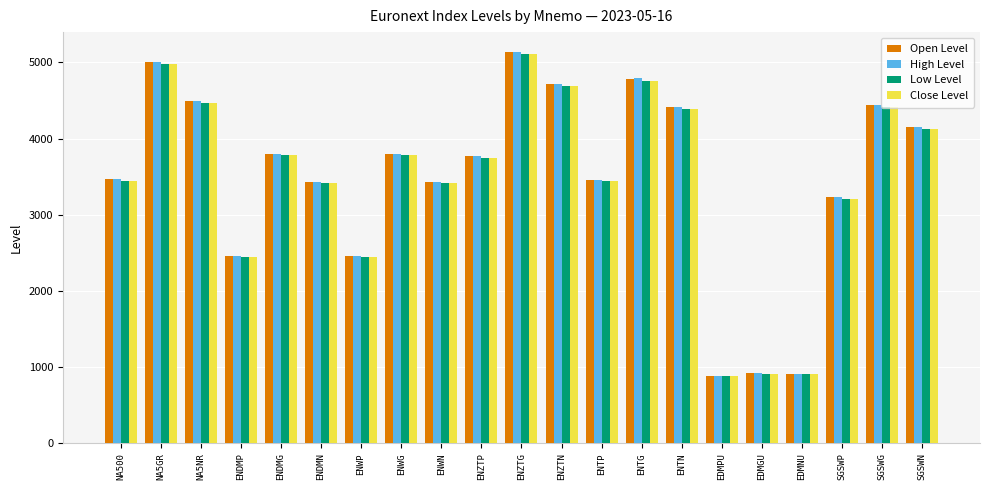

Does the chart contain any negative values?

No